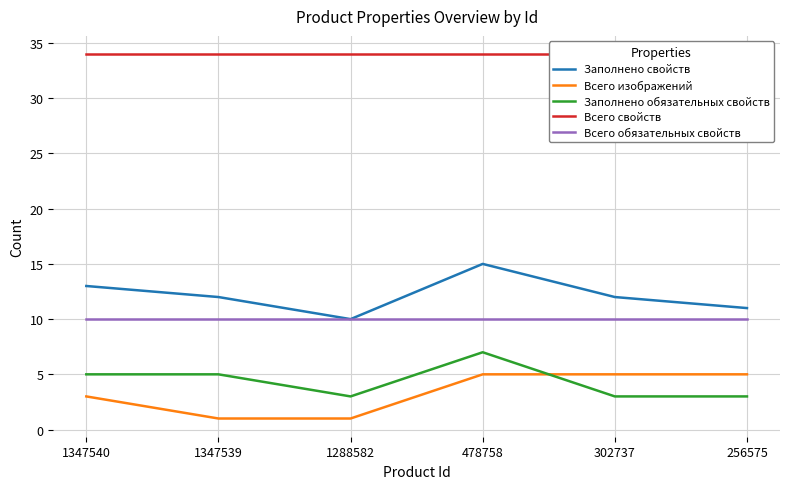

Count the Всего изображений values in the range 1 to 5.

6